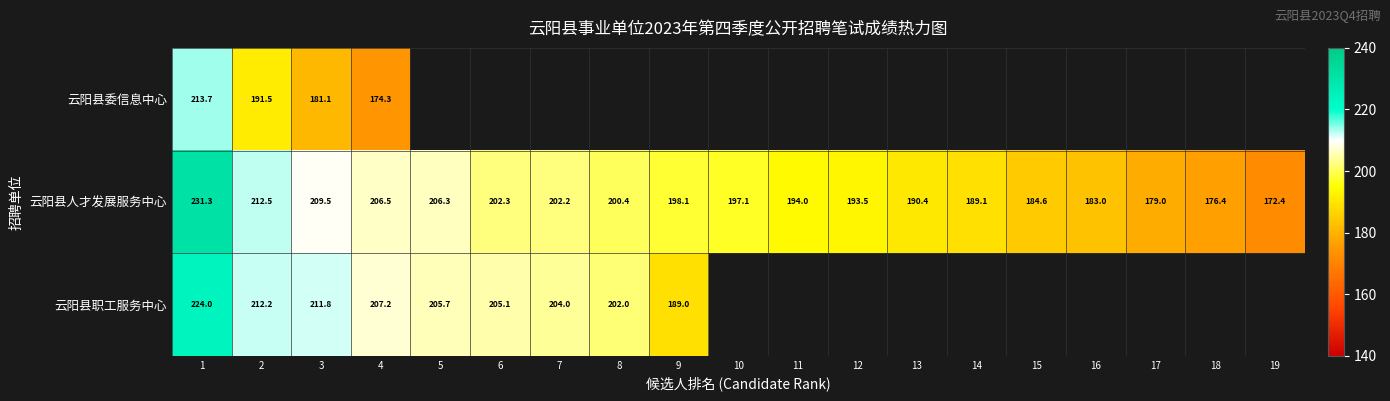

What is the sum of all 云阳县人才发展服务中心 values?

3728.6